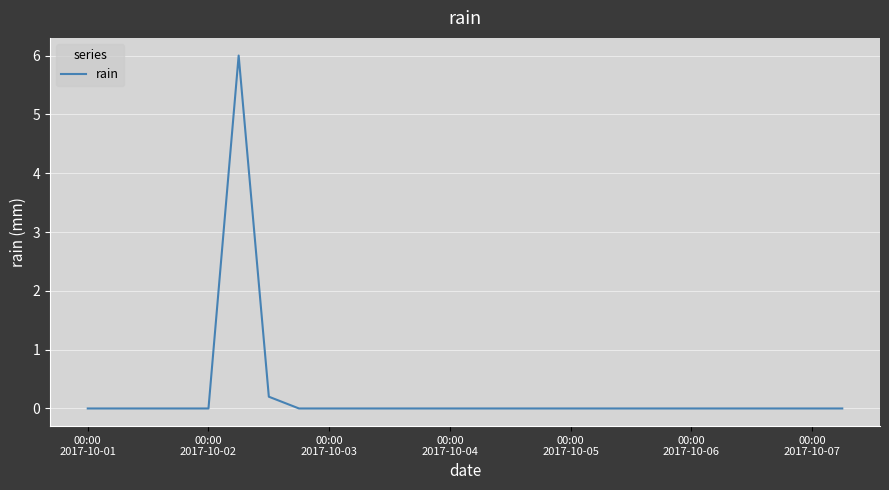

What is the greatest value displayed?

6.0